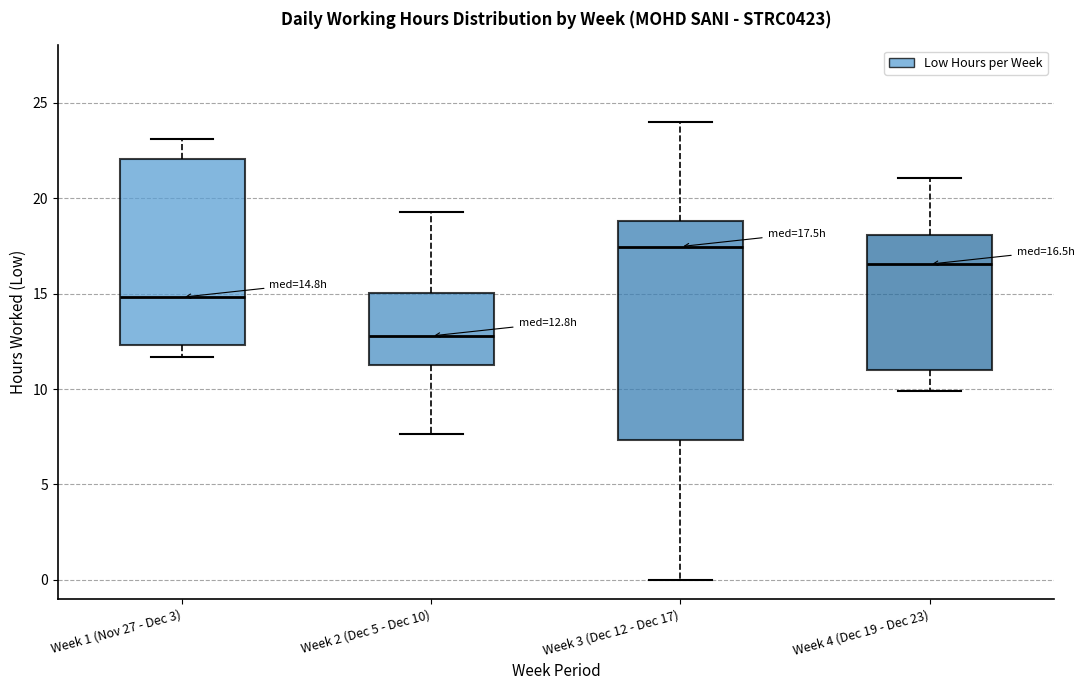

Which box has the highest median line?

Week 3 (Dec 12 - Dec 17)